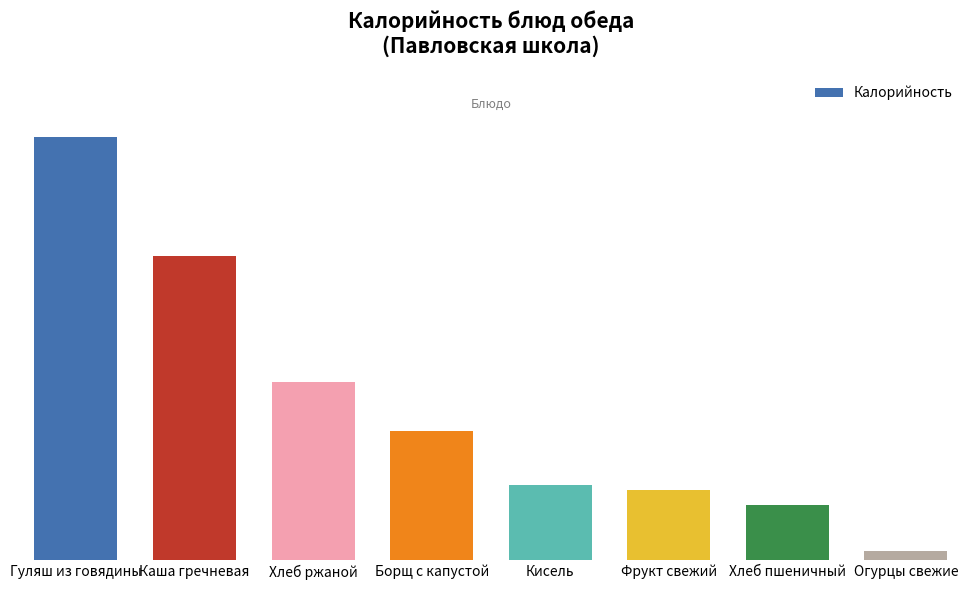

What is the difference between the maximum and minimum values?

332.8